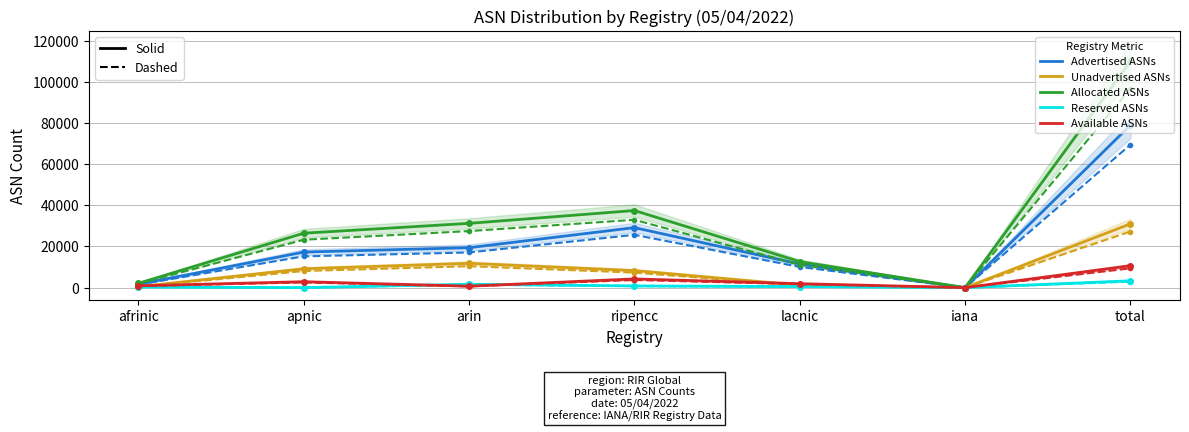

At which label does Reserved ASNs first exceed 456?

arin